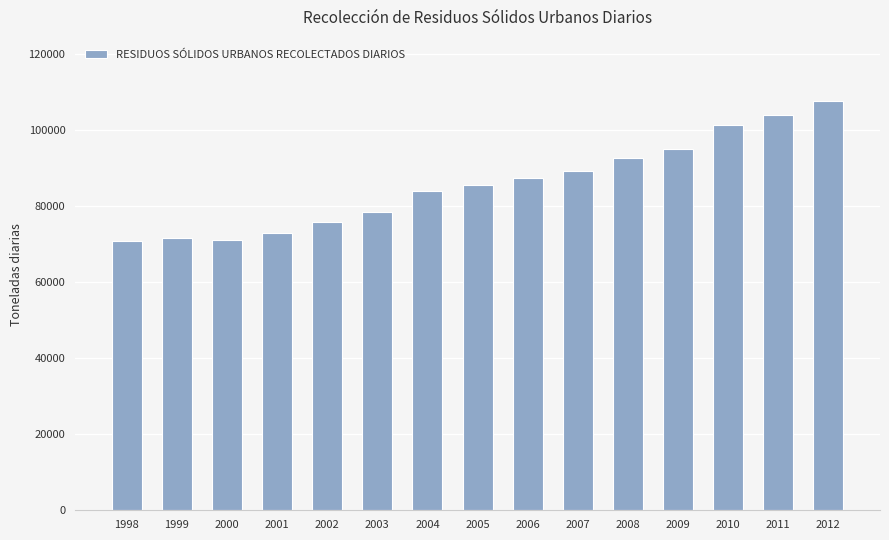

What is the value of the 4th bar from the left?

73010.3